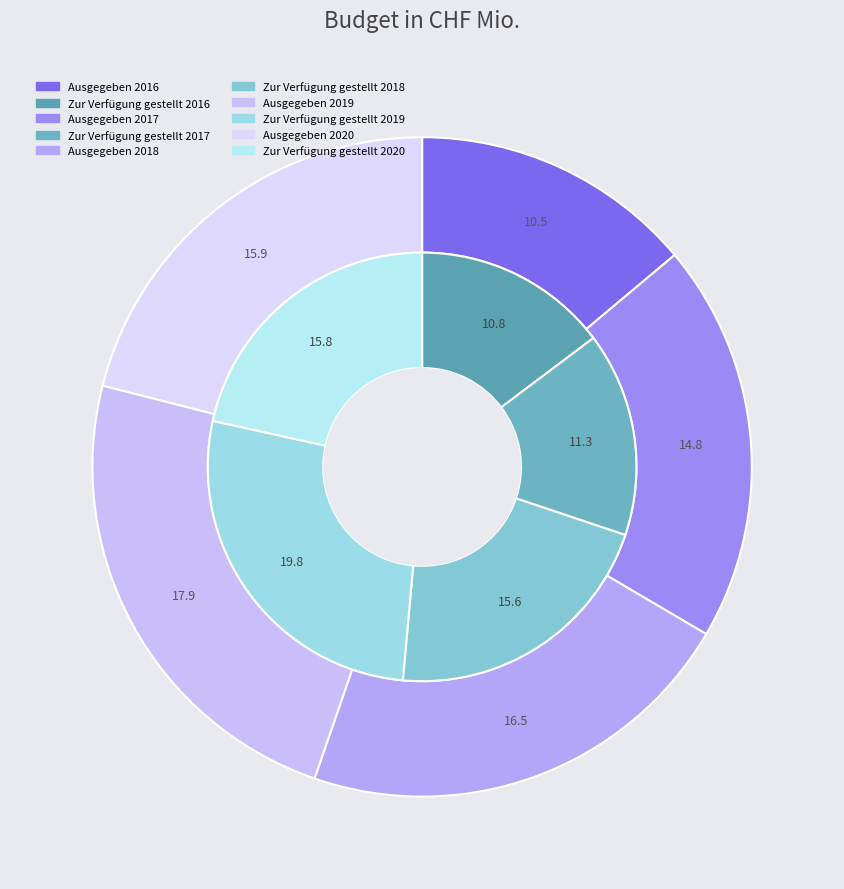

Rank the series by their average value, from lowest to highest.

Zur Verfügung gestellt, Ausgegeben